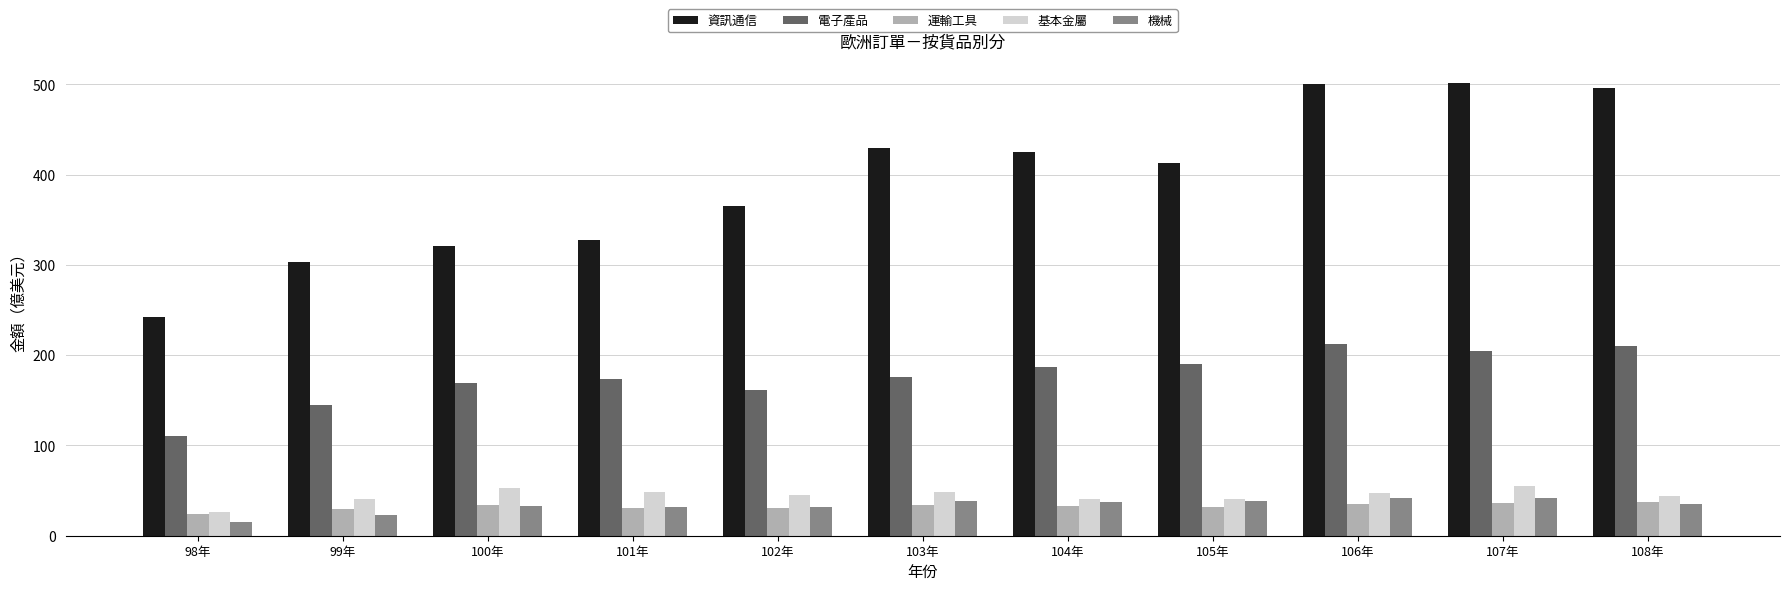

Is the value of 電子產品 at 100年 greater than the value of 資訊通信 at 104年?

No